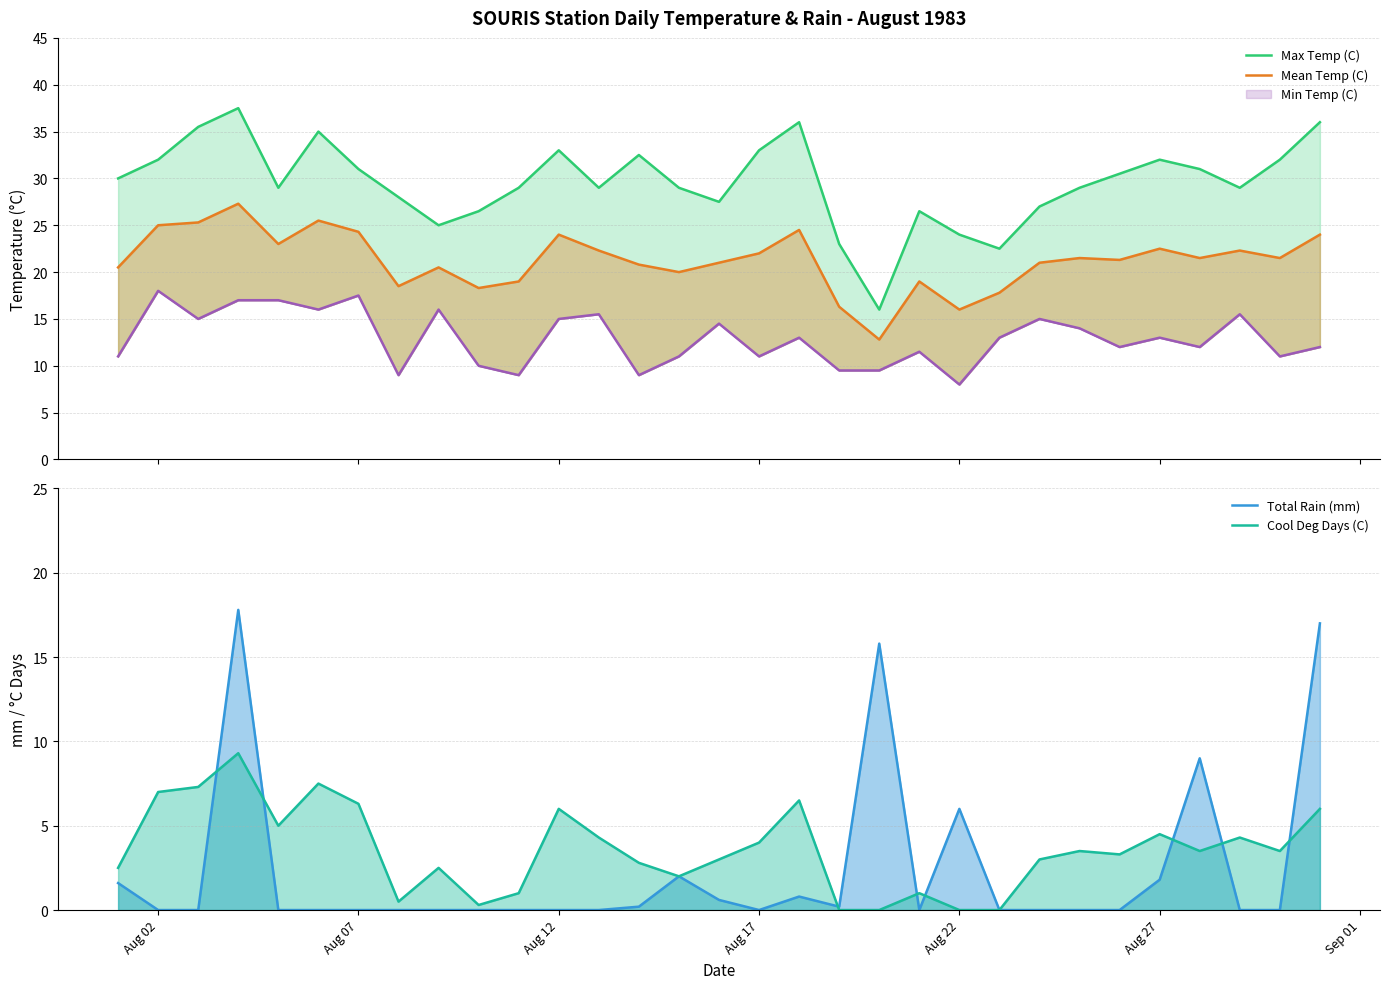

Rank the series by their maximum value, from lowest to highest.

Cool Deg Days (C), Total Rain (mm), Min Temp (C), Mean Temp (C), Max Temp (C)